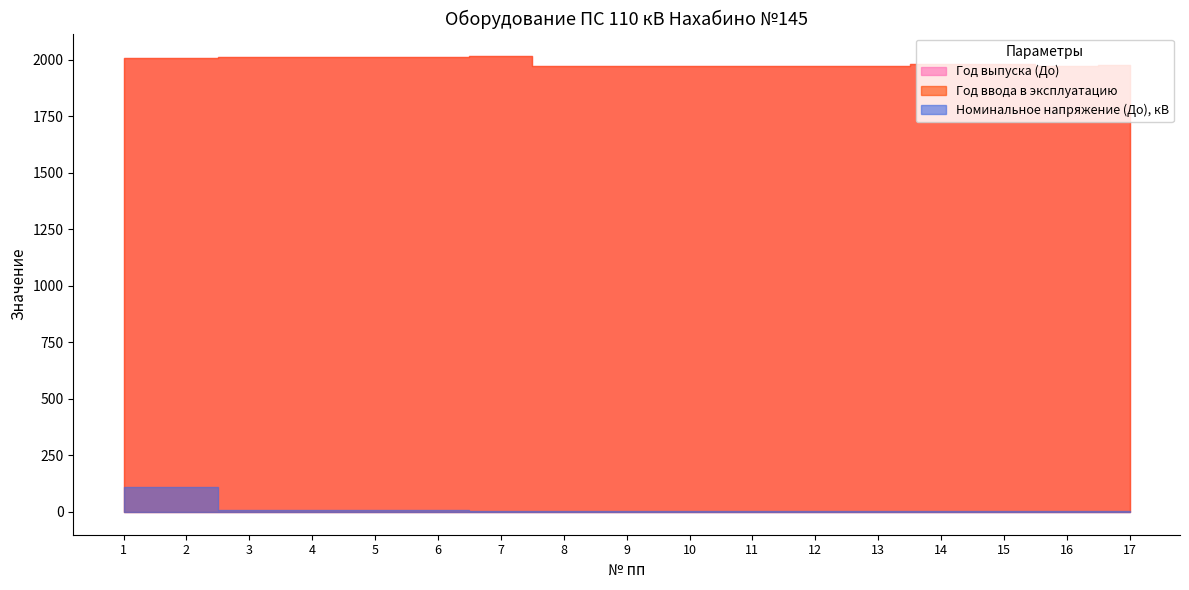

At which category does Год выпуска (До) reach its first local valley?

16